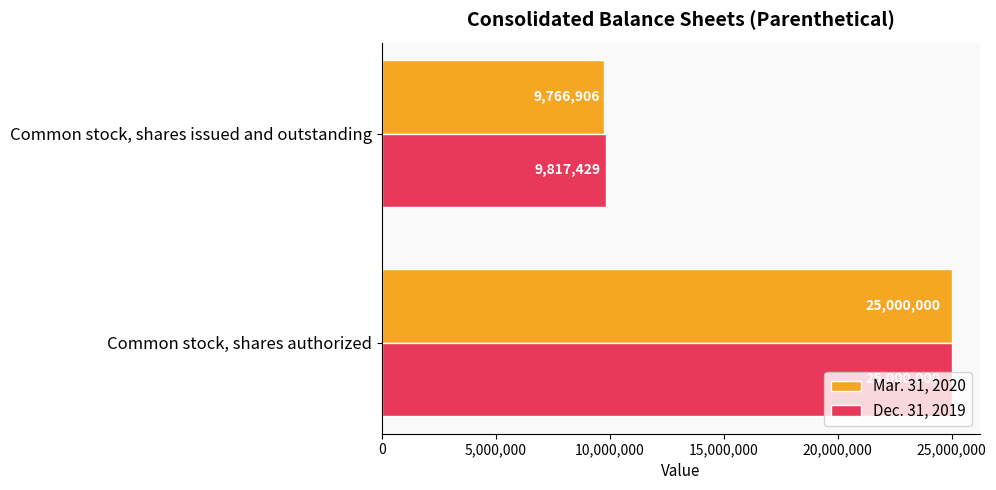

How many categories are shown in the chart?

2